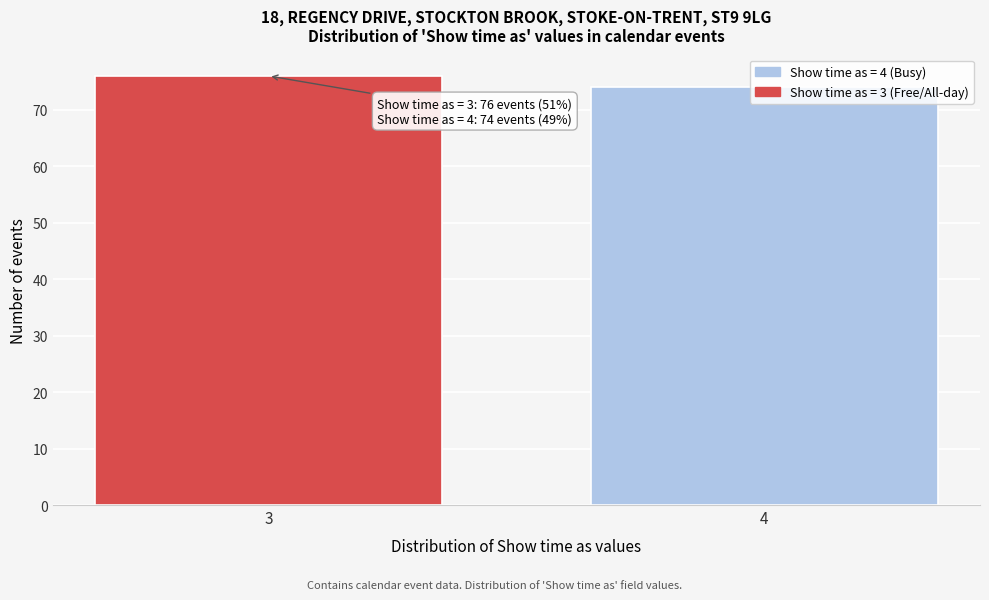

True or false: the data shows 41 at 3.

False